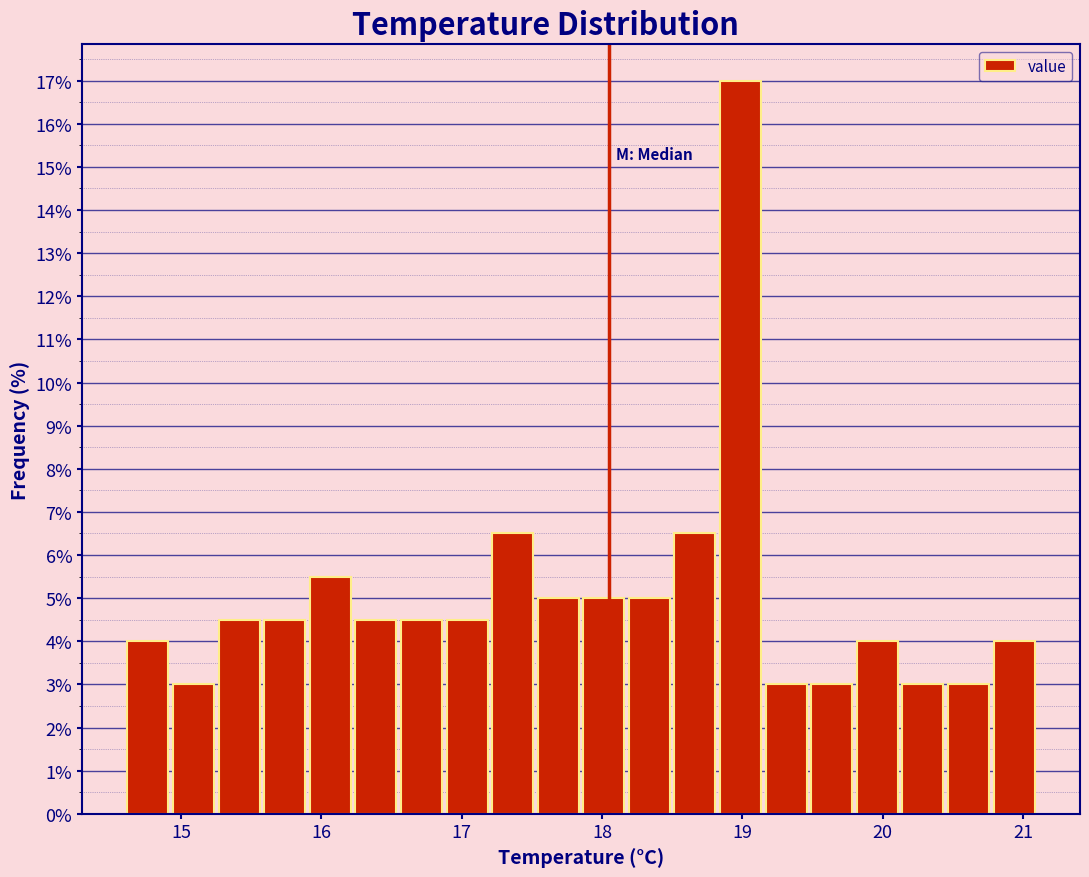

Read against the x-axis, roughly where is the centre of the tallest bar?

19.0